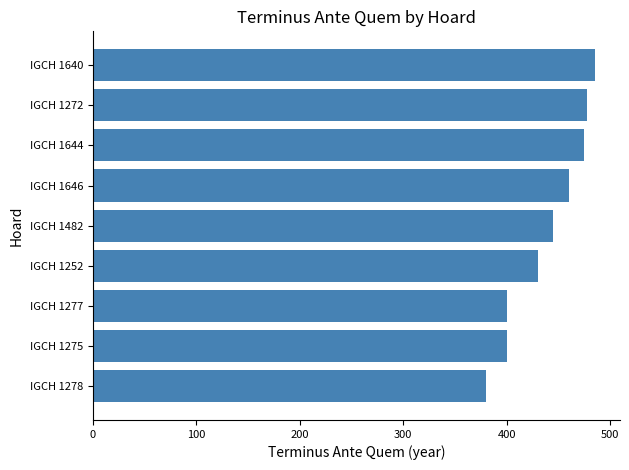

Which label corresponds to the smallest value in the chart?

IGCH 1278